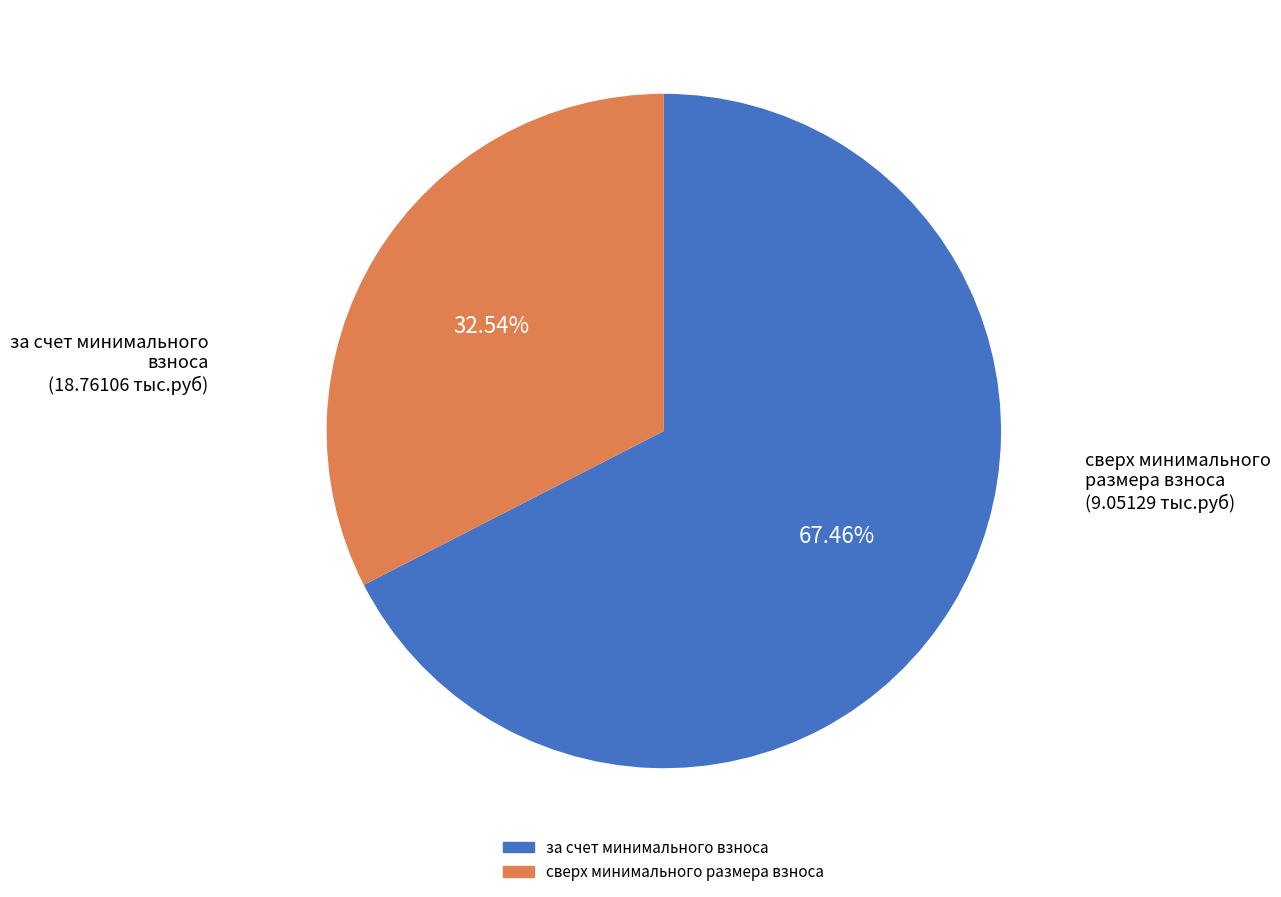

To the nearest percent, what is the combined percentage of сверх минимального размера взноса and за счет минимального взноса?

100%